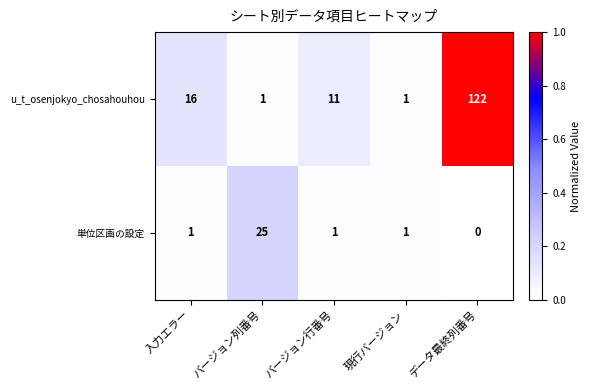

Is it true that 単位区画の設定 equals 2 at 現行バージョン?

False